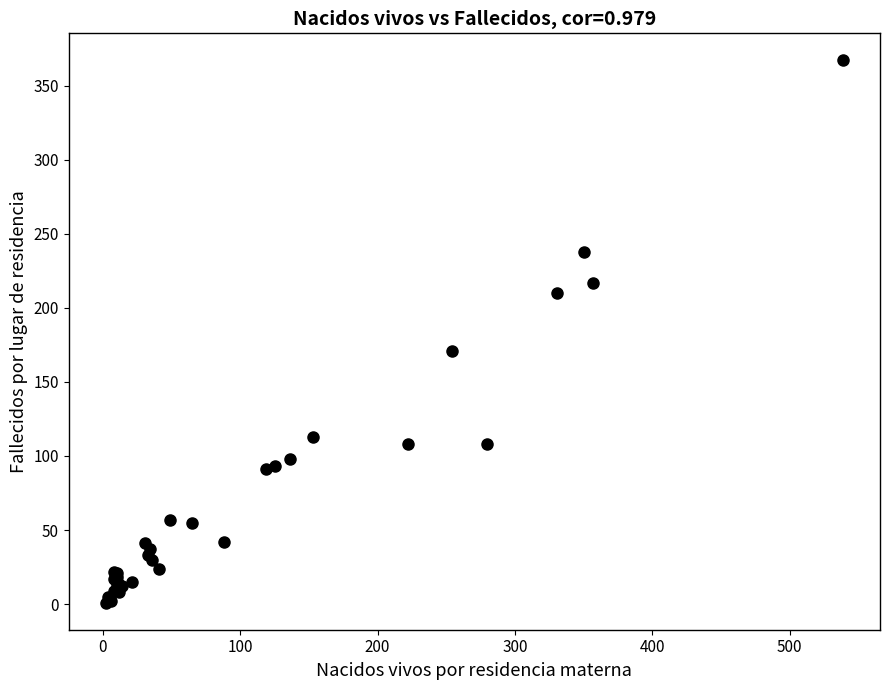

What Y value in the scatter plot is closest to 184?

171